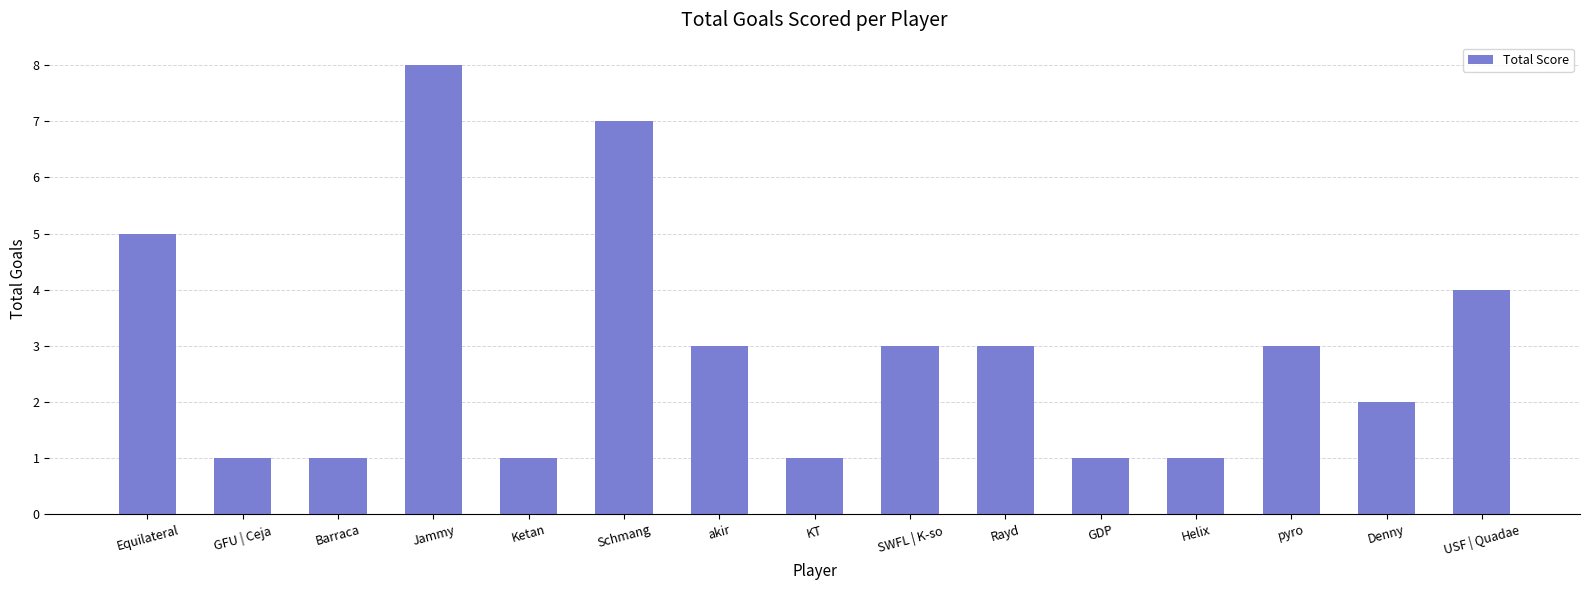

What is the label of the 3rd bar from the left?

Barraca